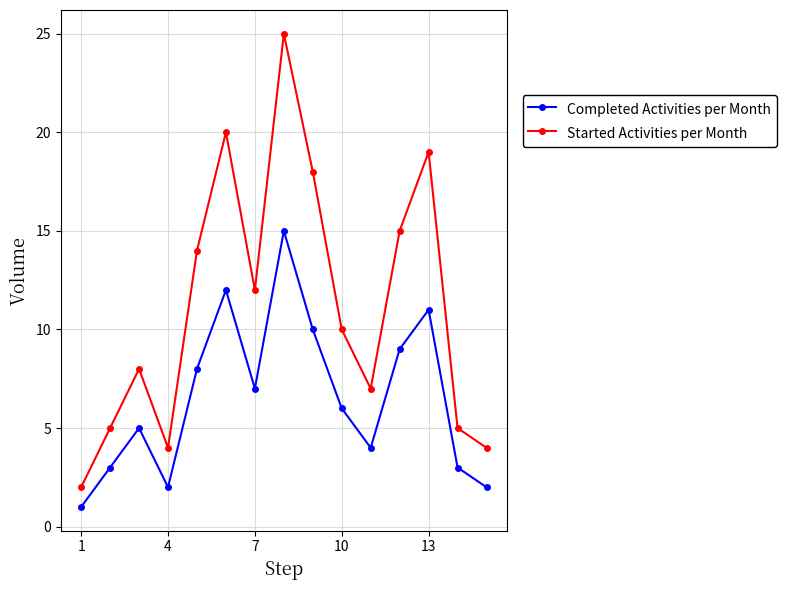

How many interior local peaks does the Completed Activities per Month series have?

4